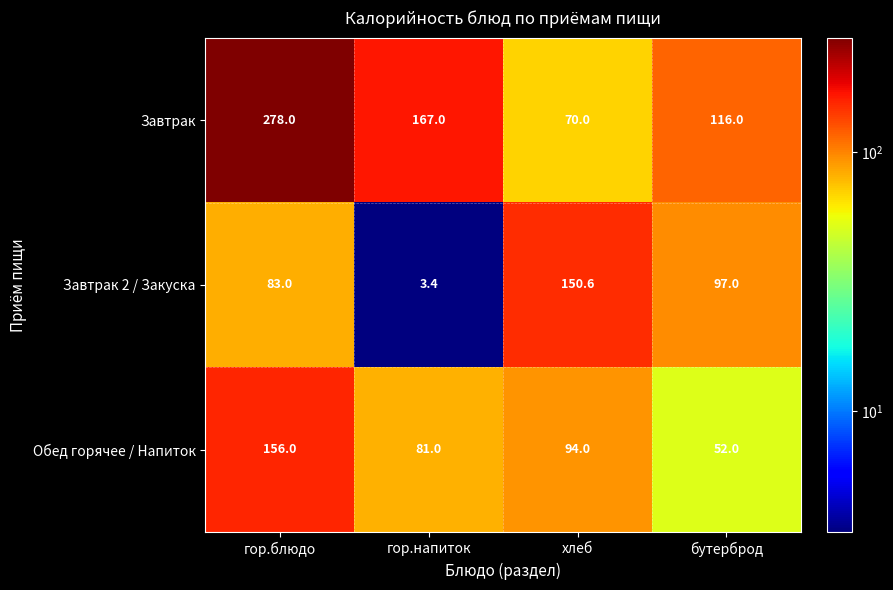

List the series in order of their overall mean, highest first.

Завтрак, Обед горячее / Напиток, Завтрак 2 / Закуска